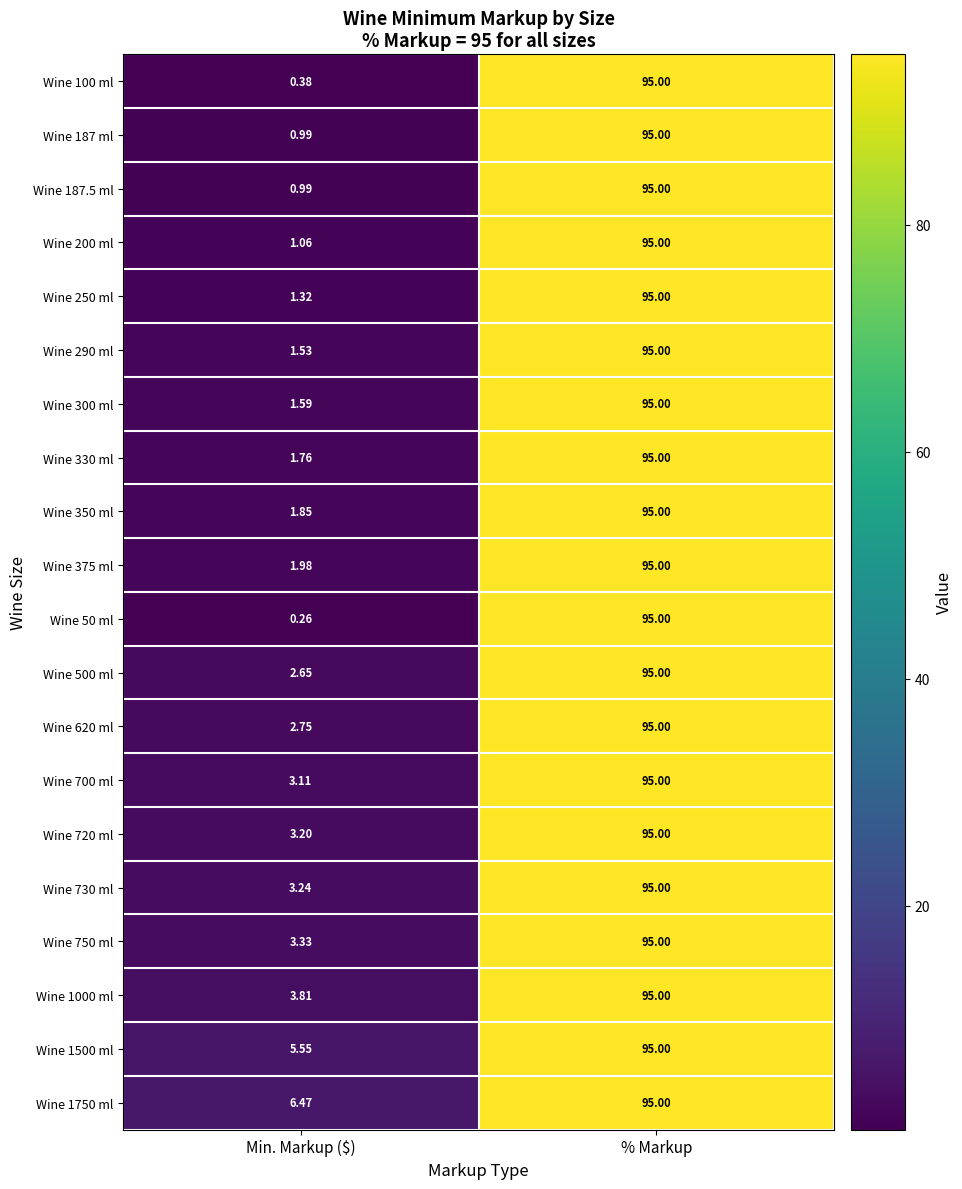

At which category is the sum across all series the highest?

% Markup